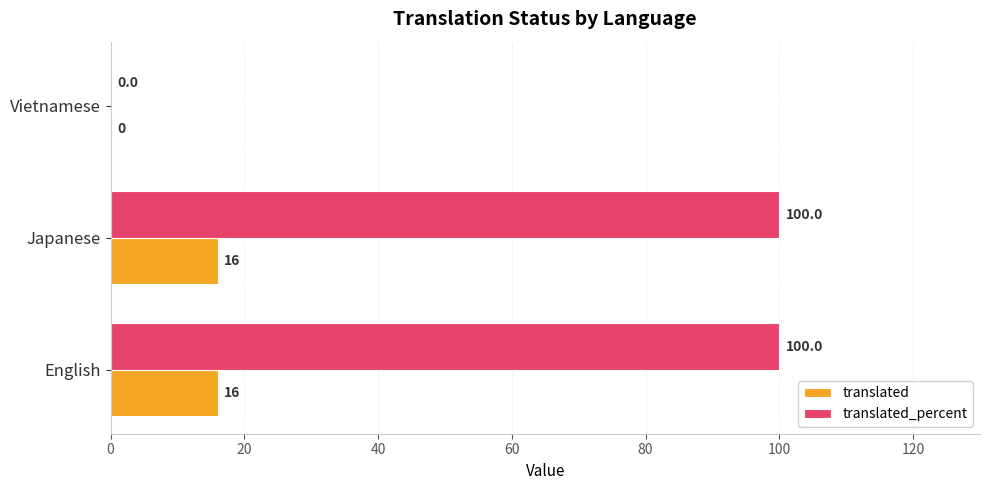

The translated_percent series shows 100 at Japanese. True or false?

True